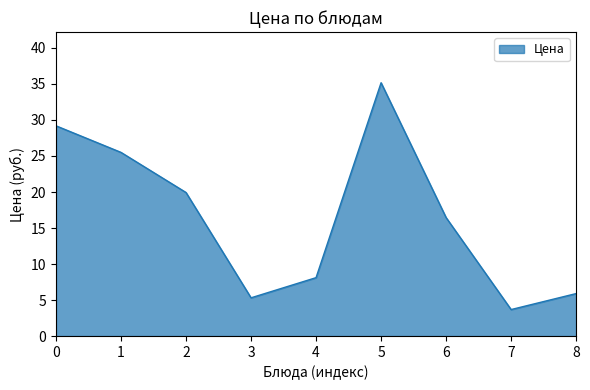

What is the change in value from 0 to 7?

-25.5